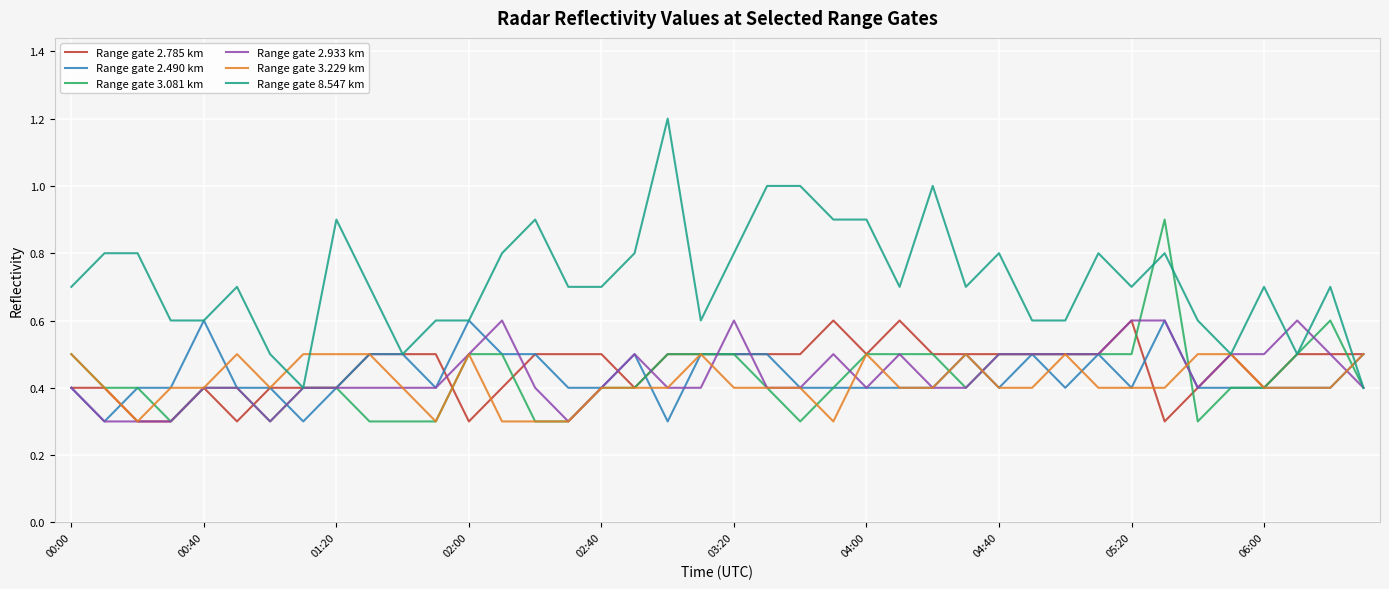

Which series has the largest total across all categories?

Range gate 8.547 km